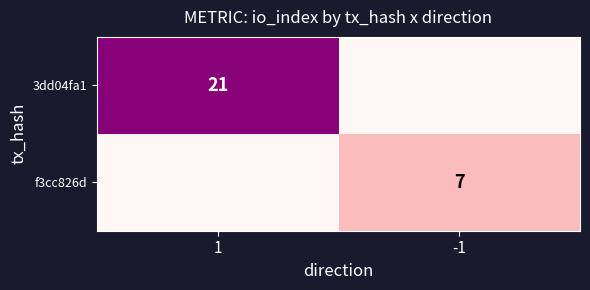

Is the value of f3cc826d at -1 greater than the value of 3dd04fa1 at 1?

No